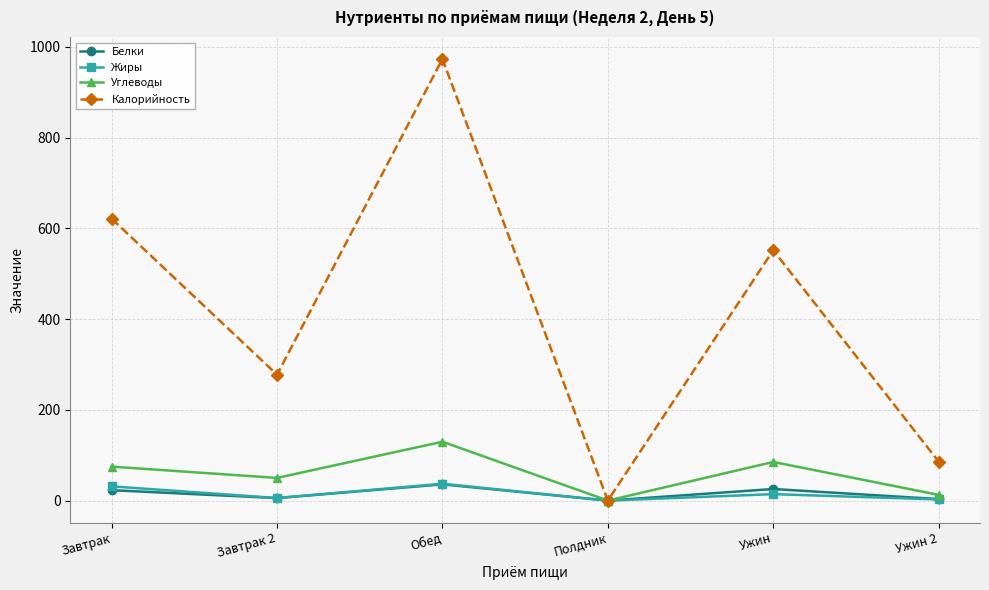

Does the chart display data point markers on the line(s)?

Yes